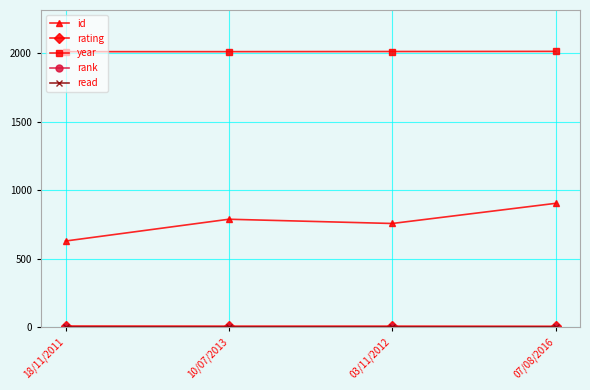

What position from the left is 18/11/2011?

1